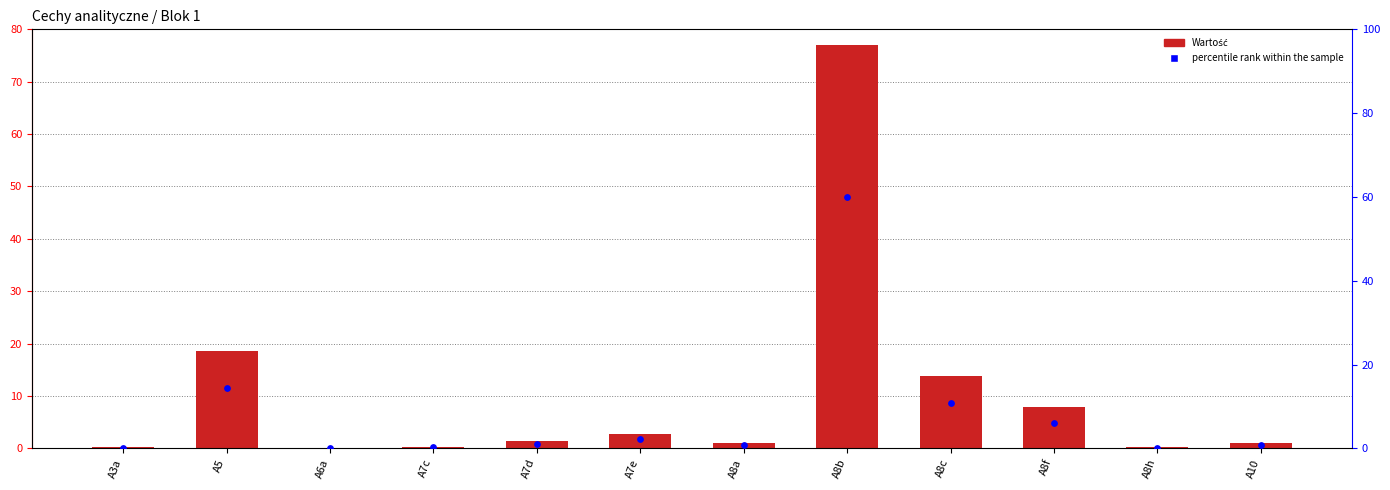

Which series contains the highest Y value?

Wartość